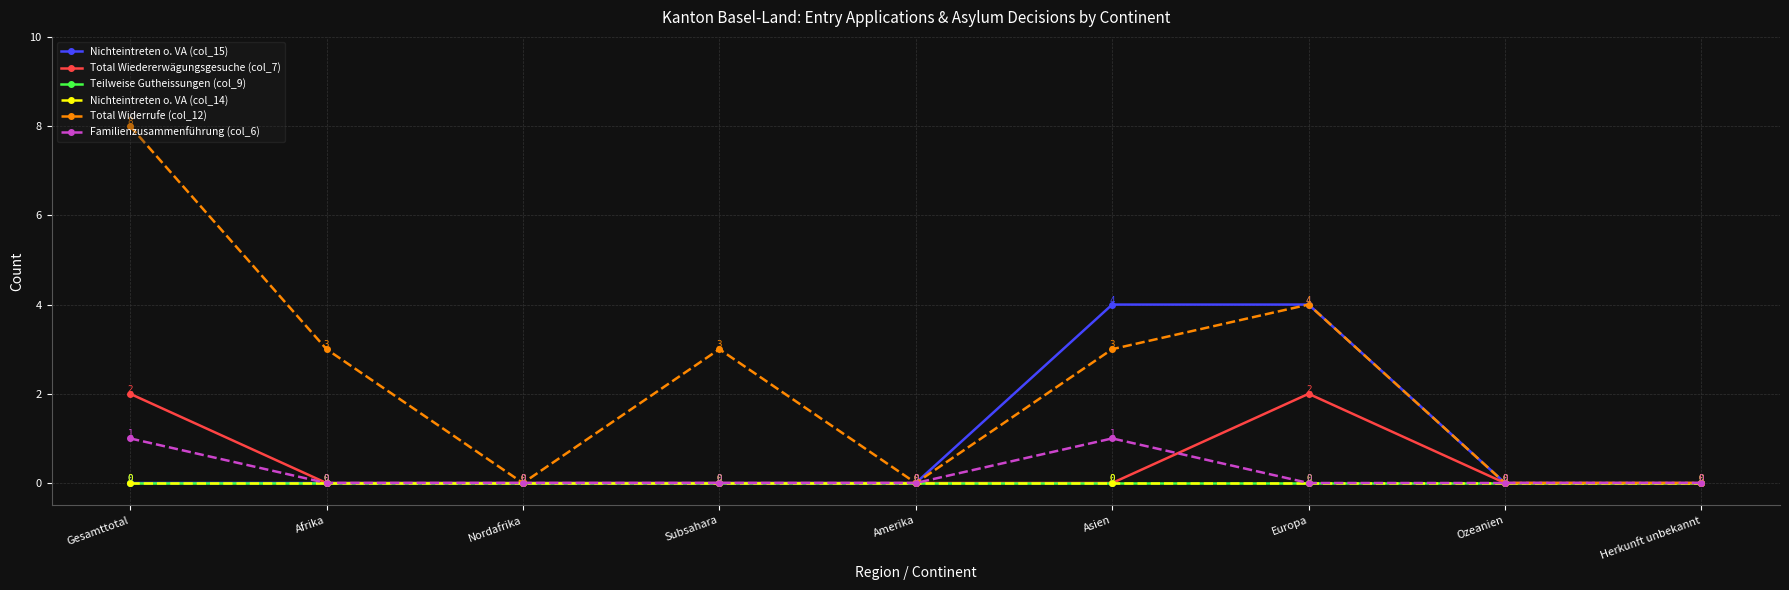

Between Subsahara and Herkunft unbekannt, which series saw the biggest shift?

Total Widerrufe (col_12)